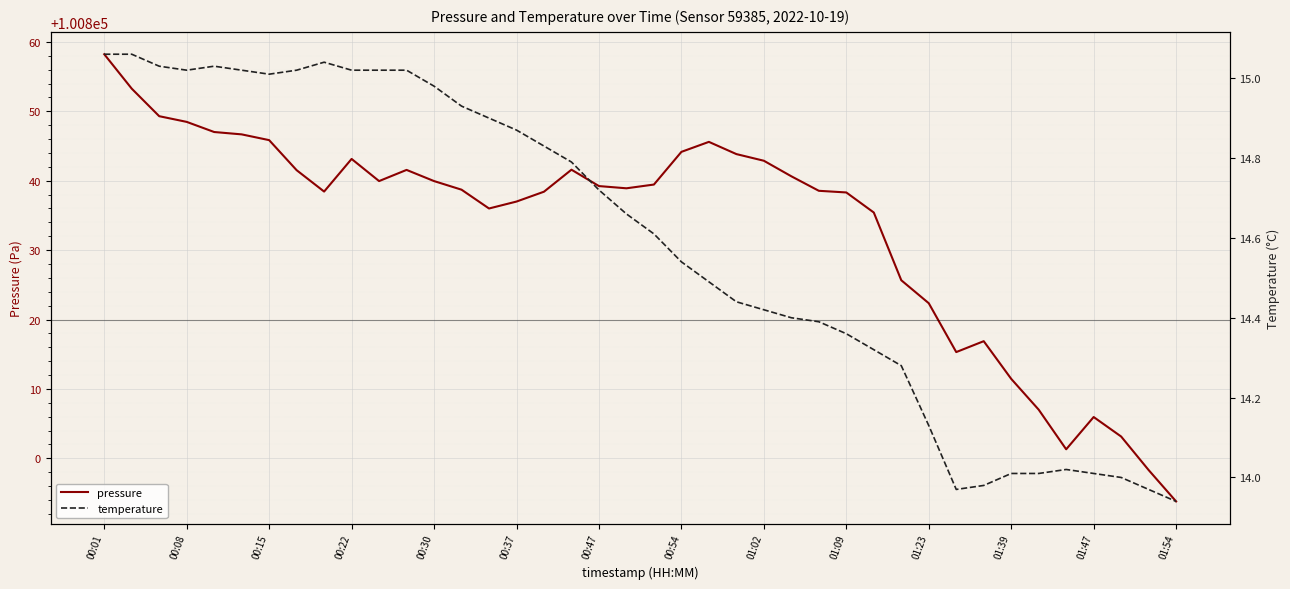

At which label does pressure reach its minimum?

01:54